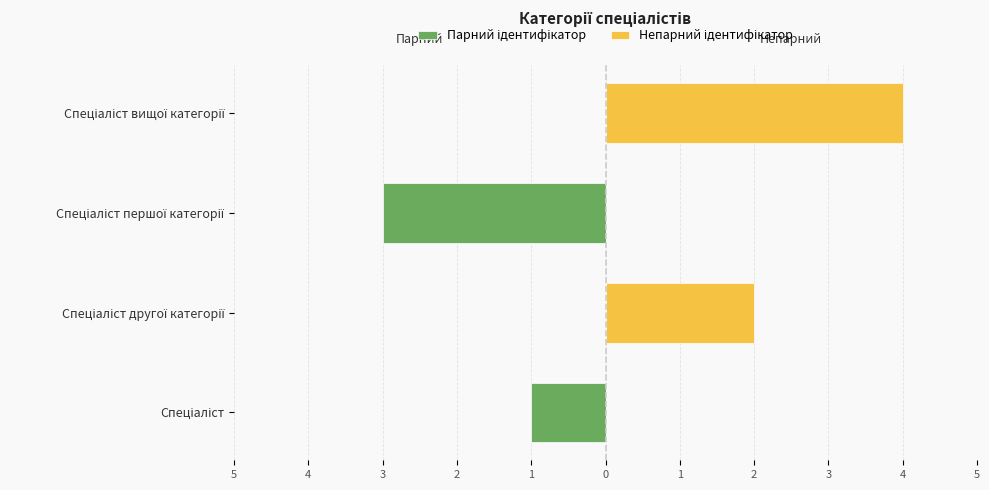

Which series changed the most between 5 and 2?

Непарний ідентифікатор